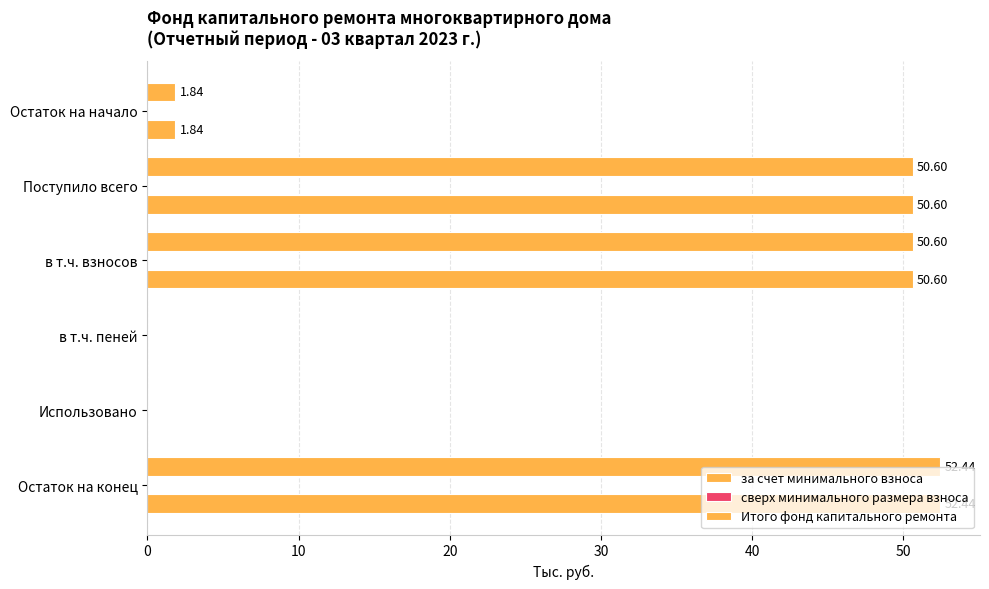

How many data points in за счет минимального взноса are above 50?

3